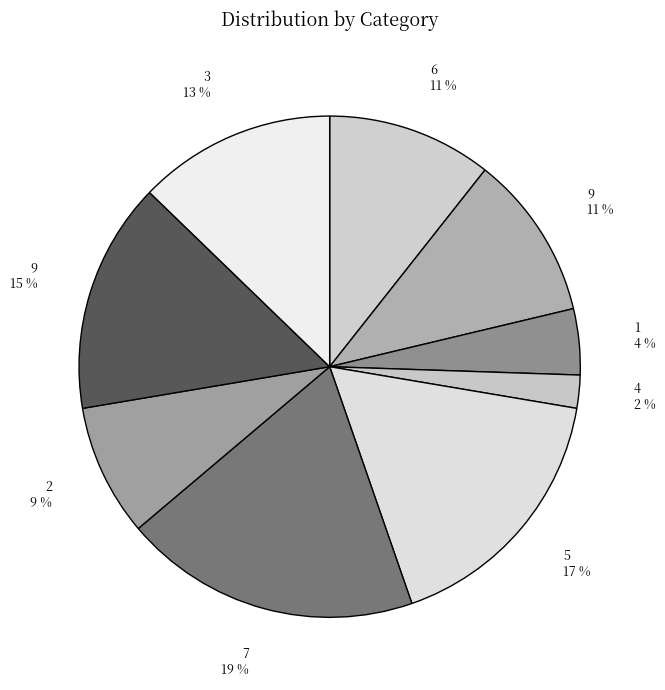

Is the sum of 2 9 % and 9 11 % greater than half?

No